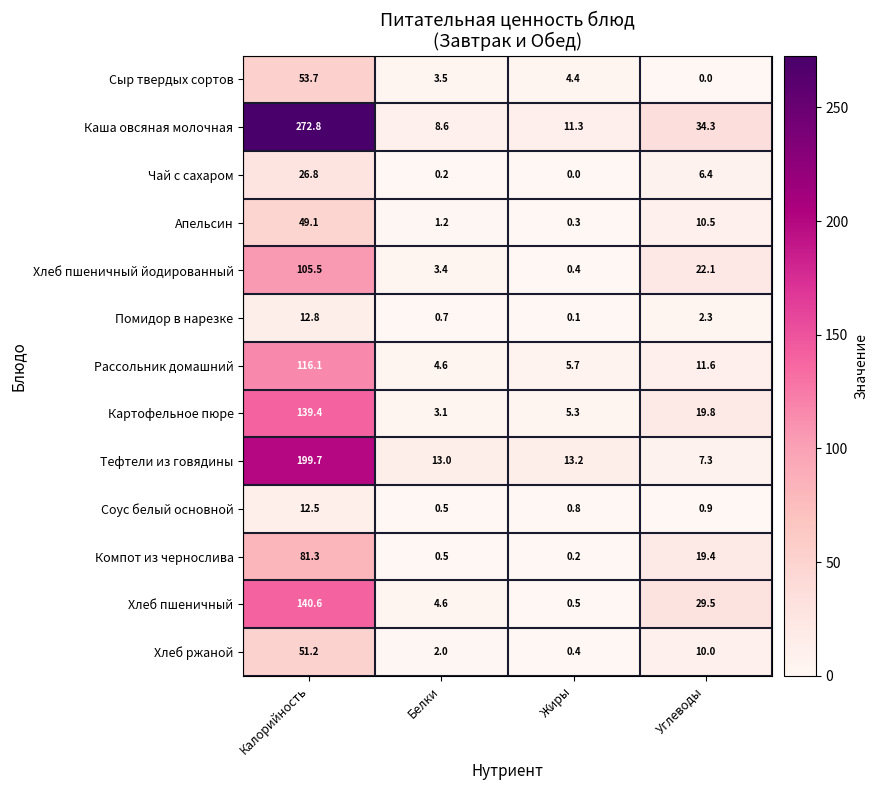

What is the spread (max minus min) of values at Белки?

12.8